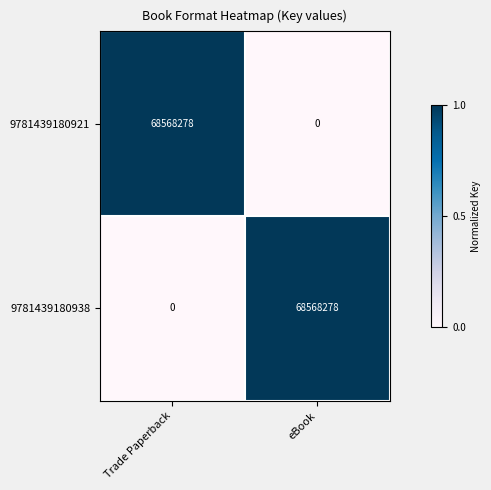

What is the sum of the 9781439180938 values at Trade Paperback and eBook?

68568278